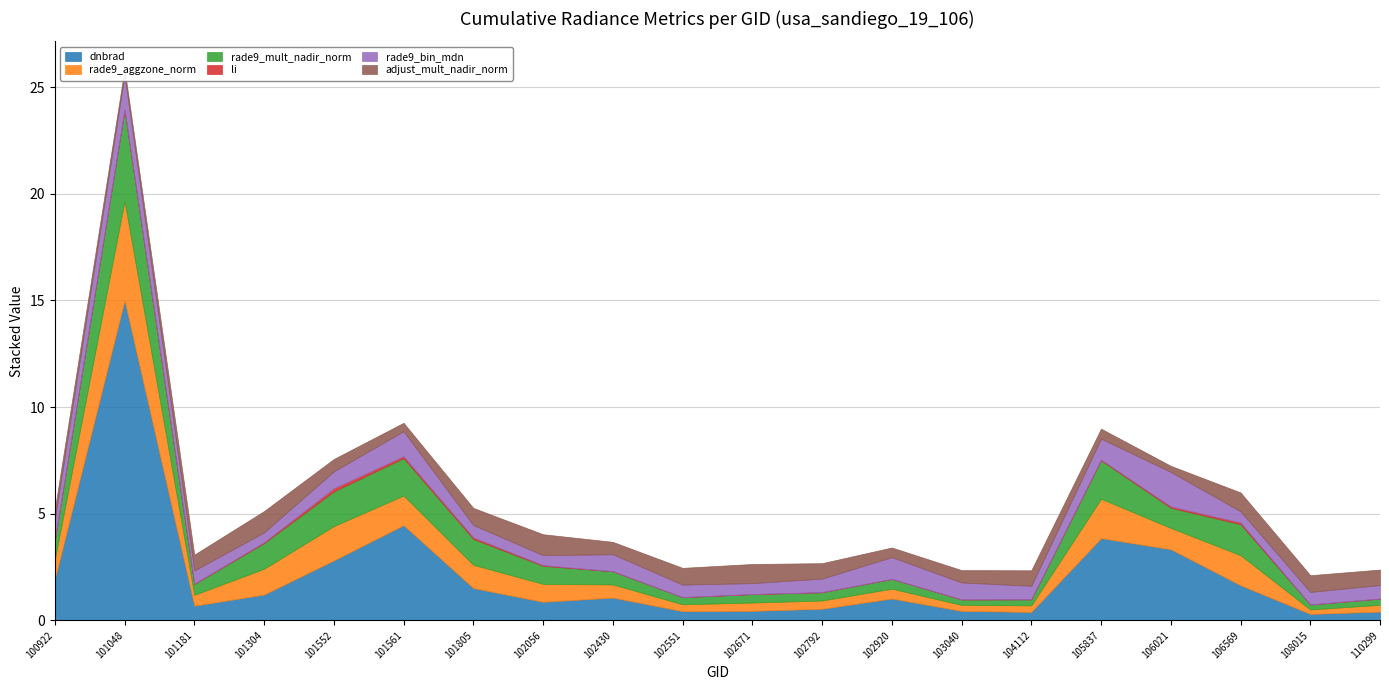

Rank the series by their maximum value, from highest to lowest.

dnbrad, rade9_aggzone_norm, rade9_mult_nadir_norm, rade9_bin_mdn, adjust_mult_nadir_norm, li